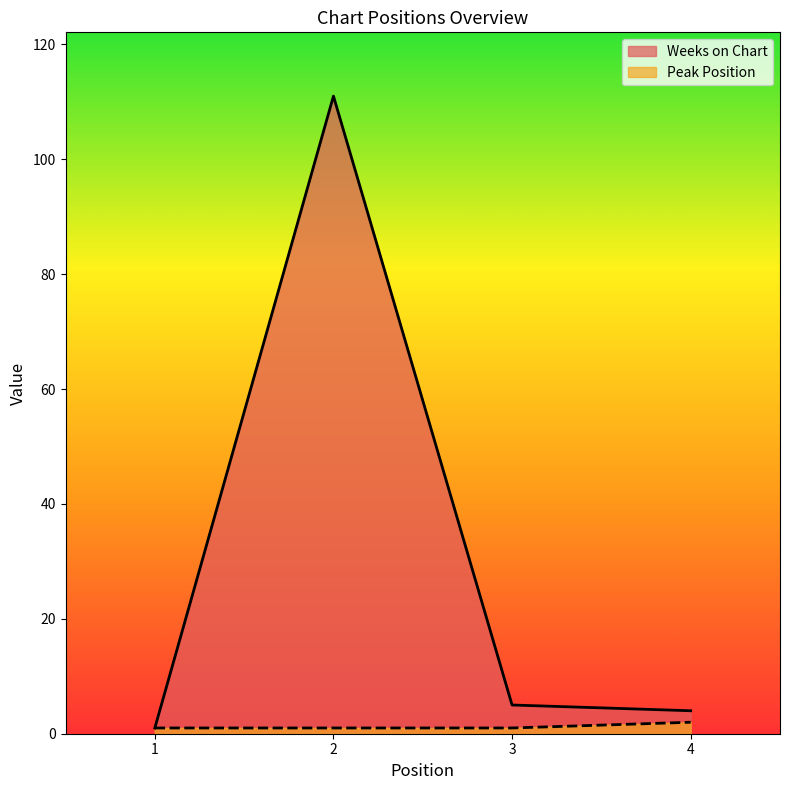

What is the value of the Weeks on Chart point at the 3rd from the left?

5